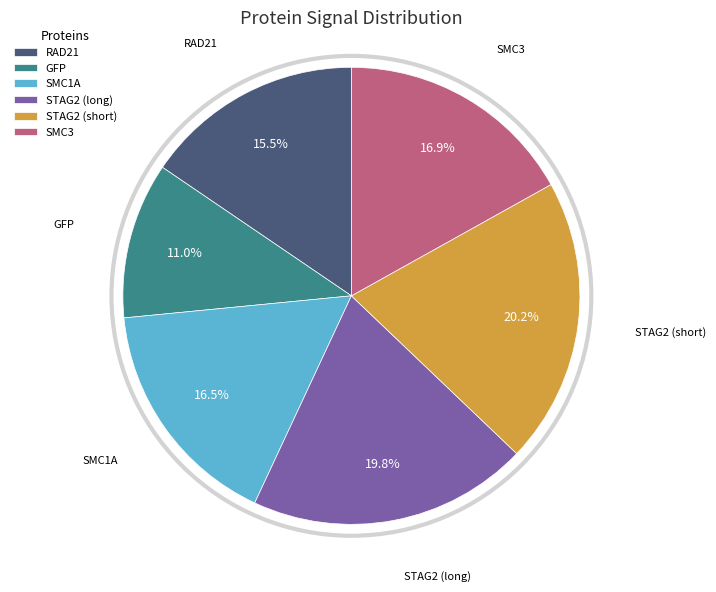

To the nearest percent, what is the difference between the largest and smallest slice percentages?

9%